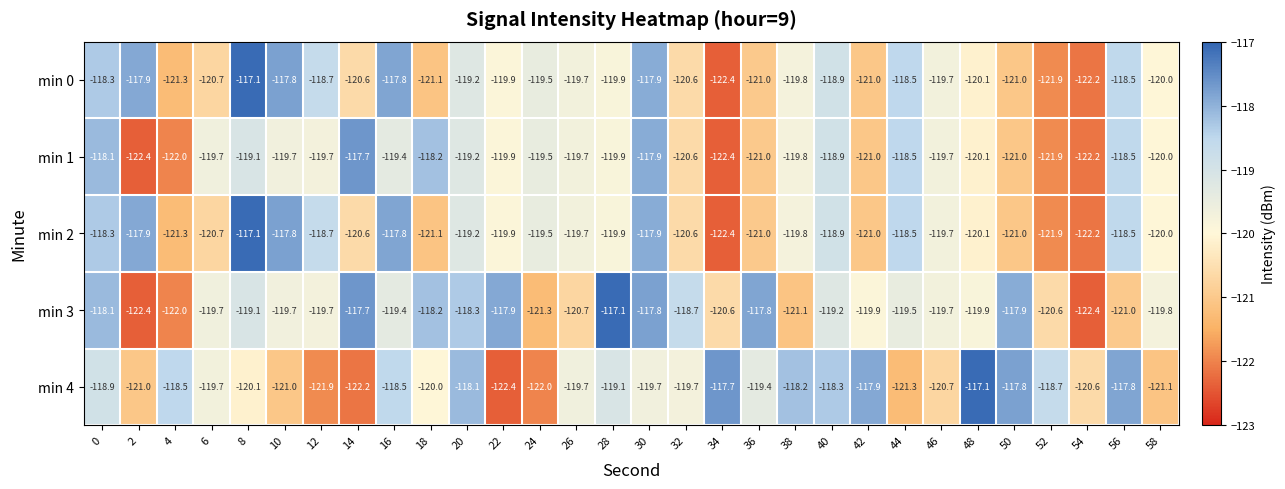

What is the total value across all series at 2?

-601.6